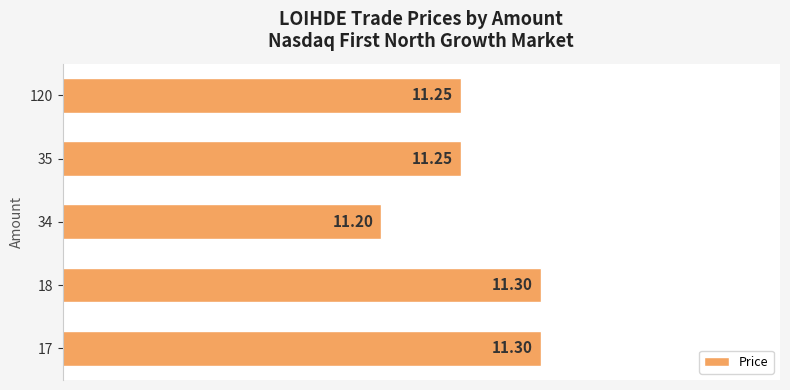

Count the values in the range 11 to 12.

5